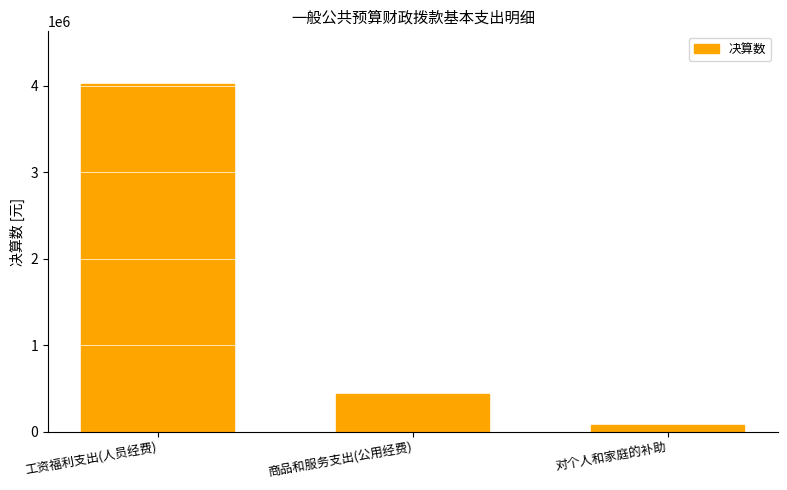

Reading right to left, extract all data points from this chart.

77396.8	437049.1	4022174.2